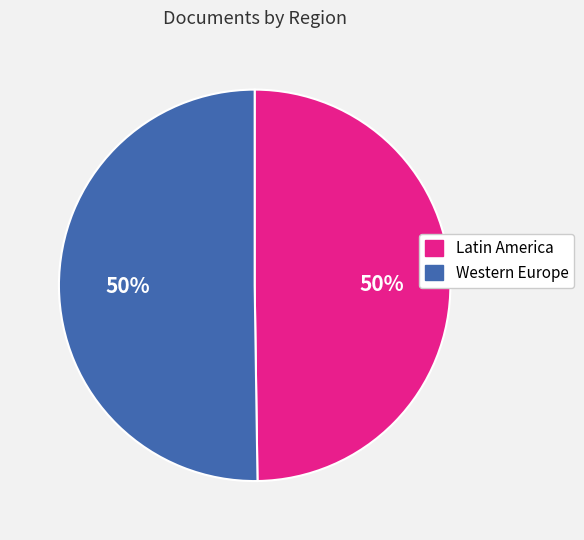

How many slices are in this pie chart?

2